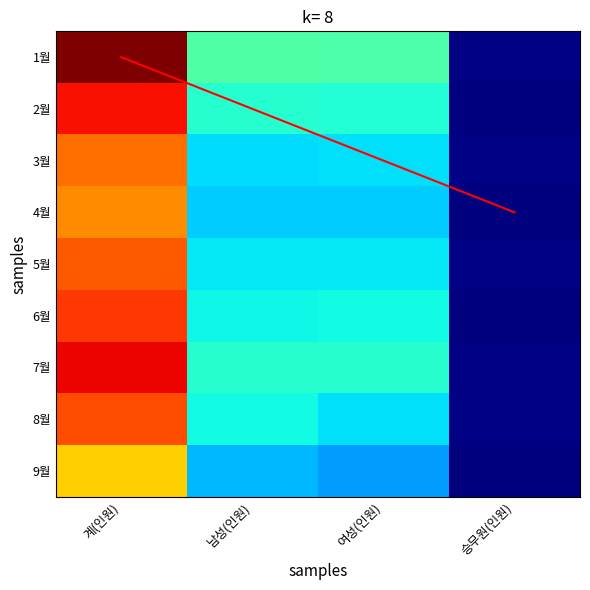

Is the value of 3월 at 계(인원) greater than the value of 7월 at 남성(인원)?

Yes